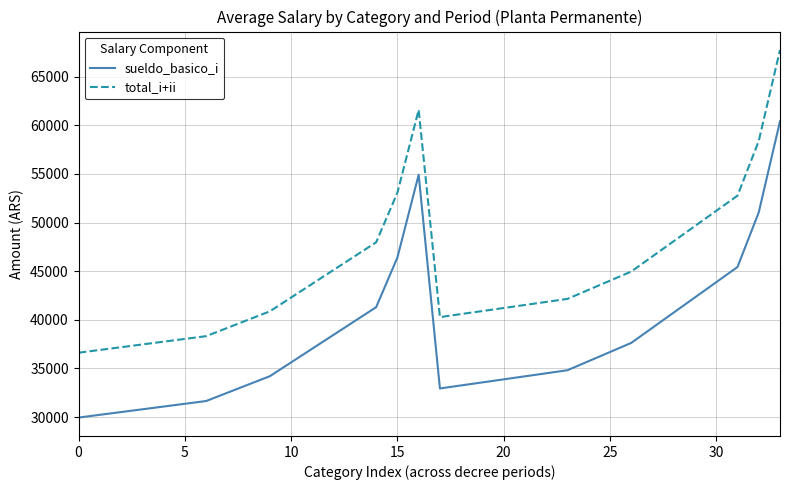

What is the difference between the maximum and minimum values in the sueldo_basico_i series?

30465.9